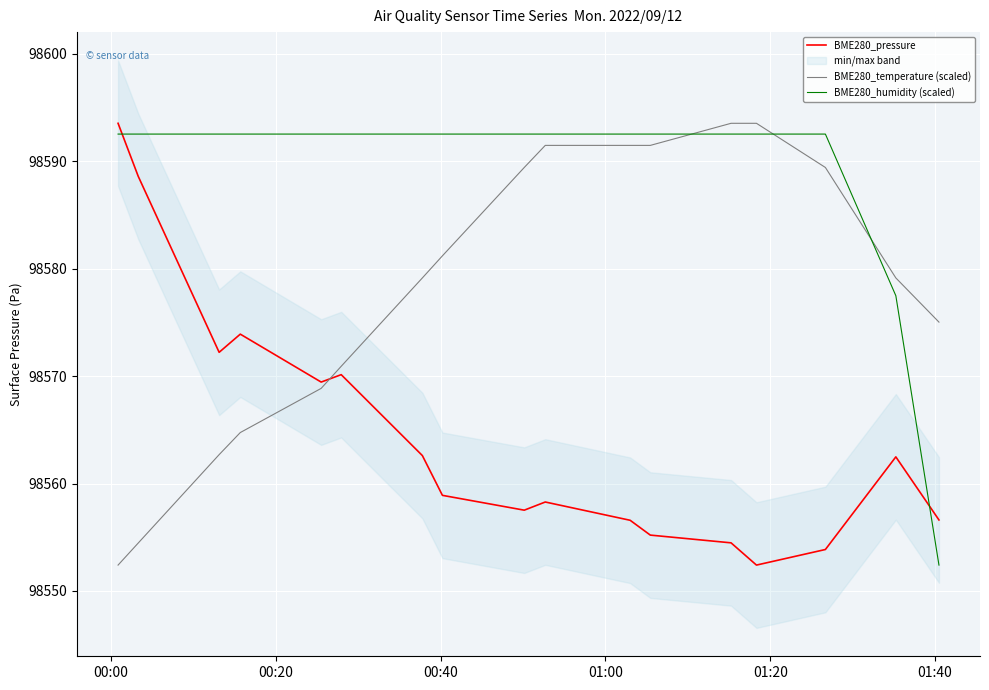

What is the highest value of the BME280_pressure series?

98593.5